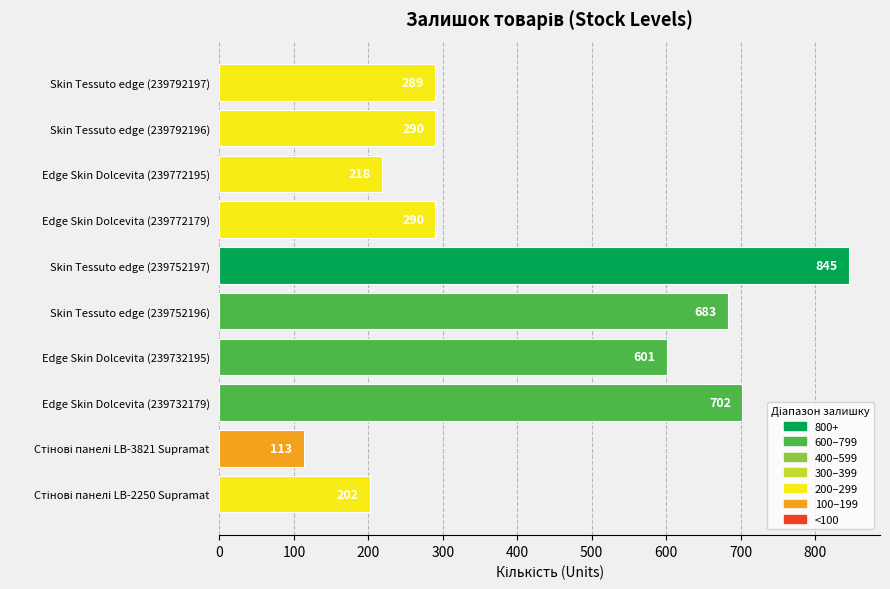

What is the label of the 10th bar from the bottom?

Skin Tessuto edge (239792197)